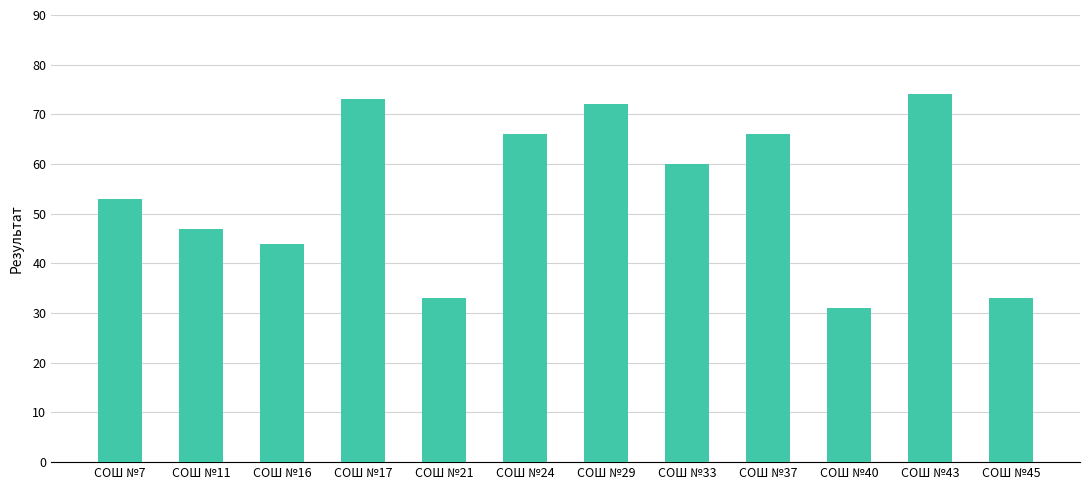

Which category has the lowest value across all series?

СОШ №40